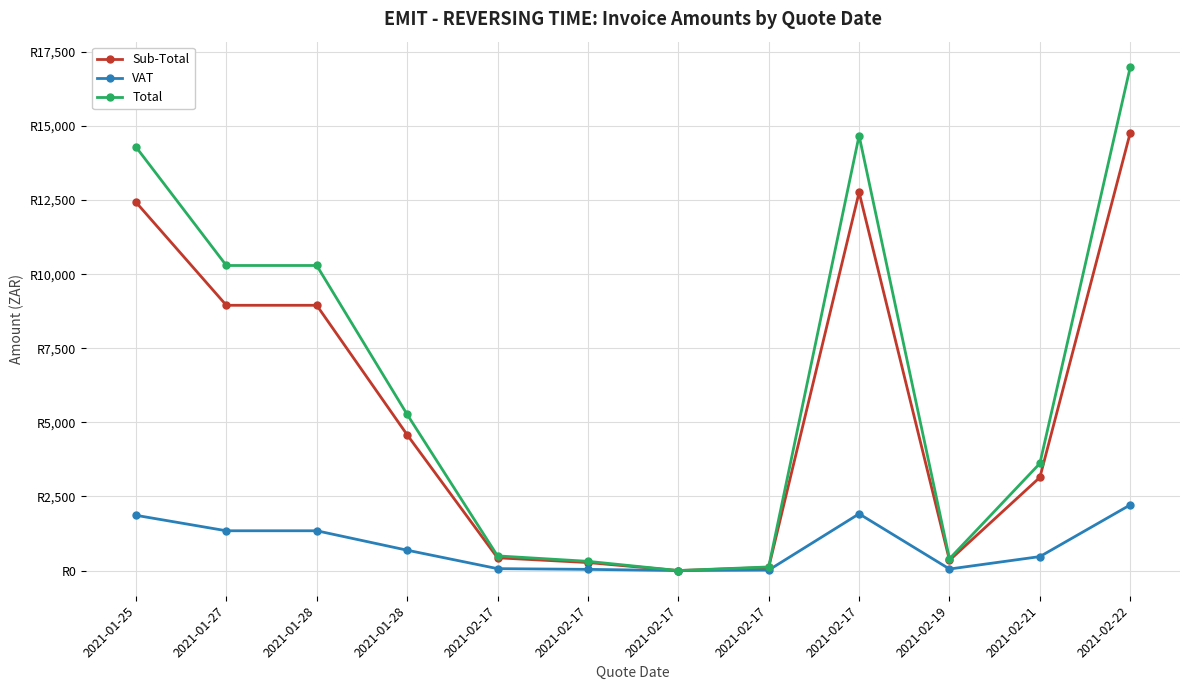

Which has a higher value, 2021-02-22 or 2021-02-19?

2021-02-22